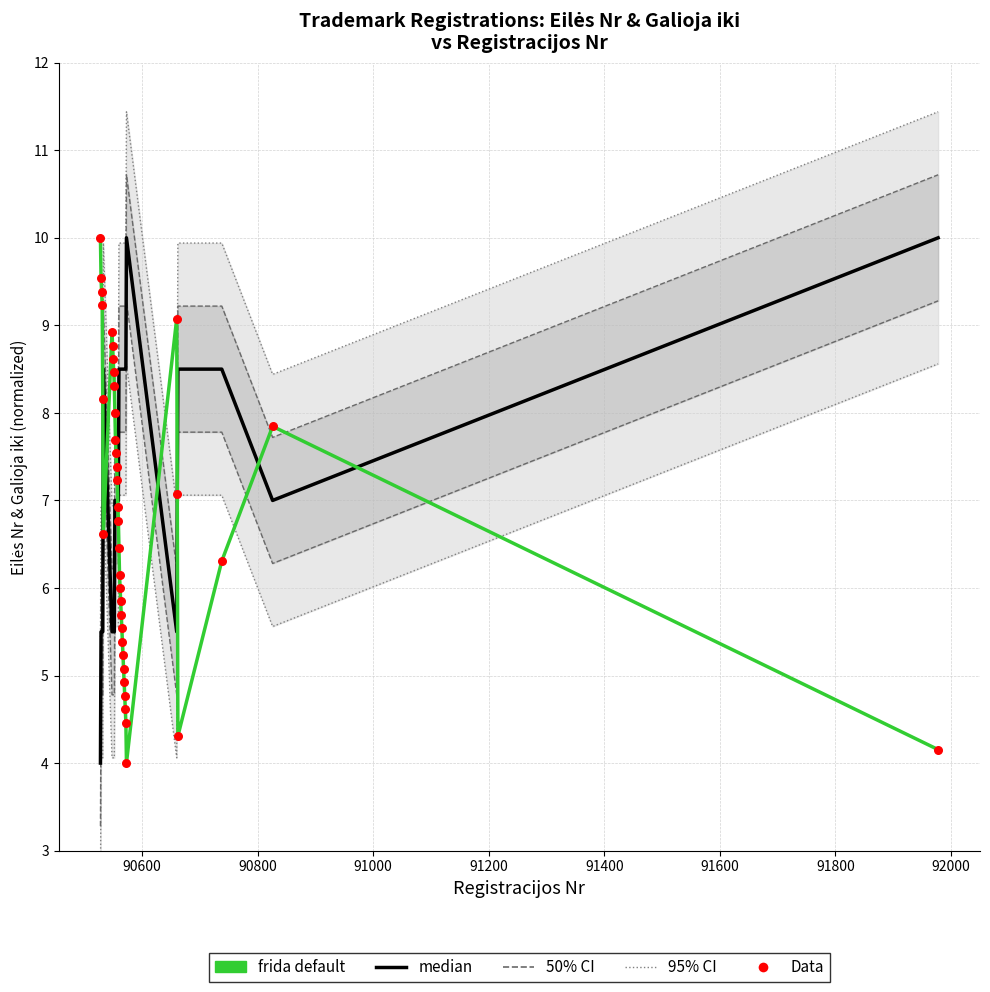

Which series contains the lowest Y value?

median